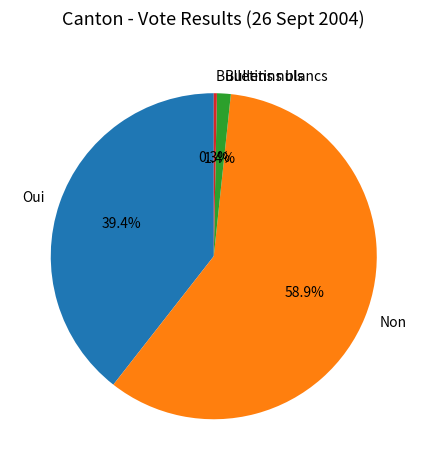

Which category accounts for the majority?

Non